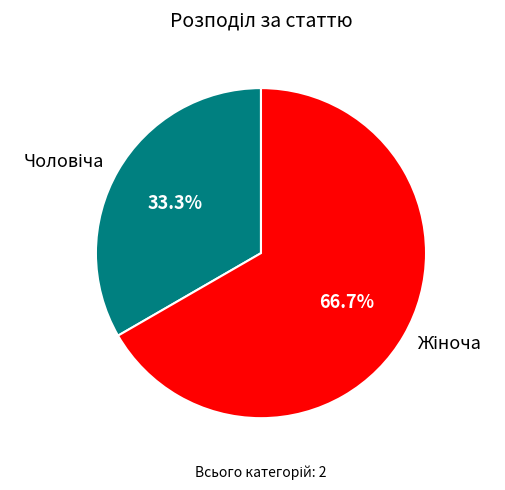

What is the smallest slice in the pie chart?

Чоловіча